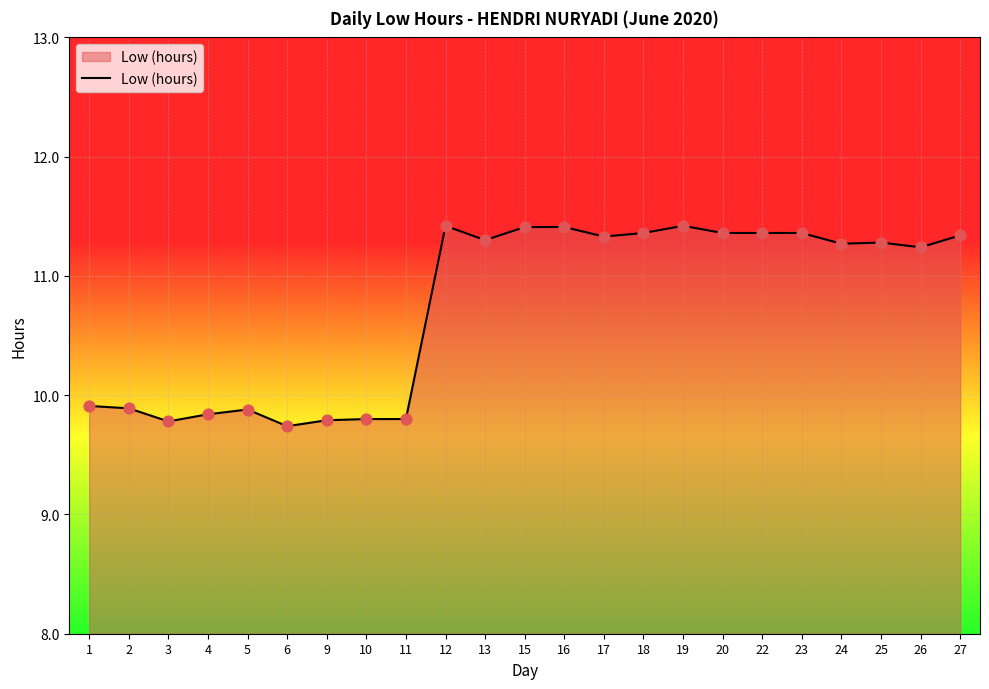

Approximately how many times larger is the value at 5 compared to 18?

0.9